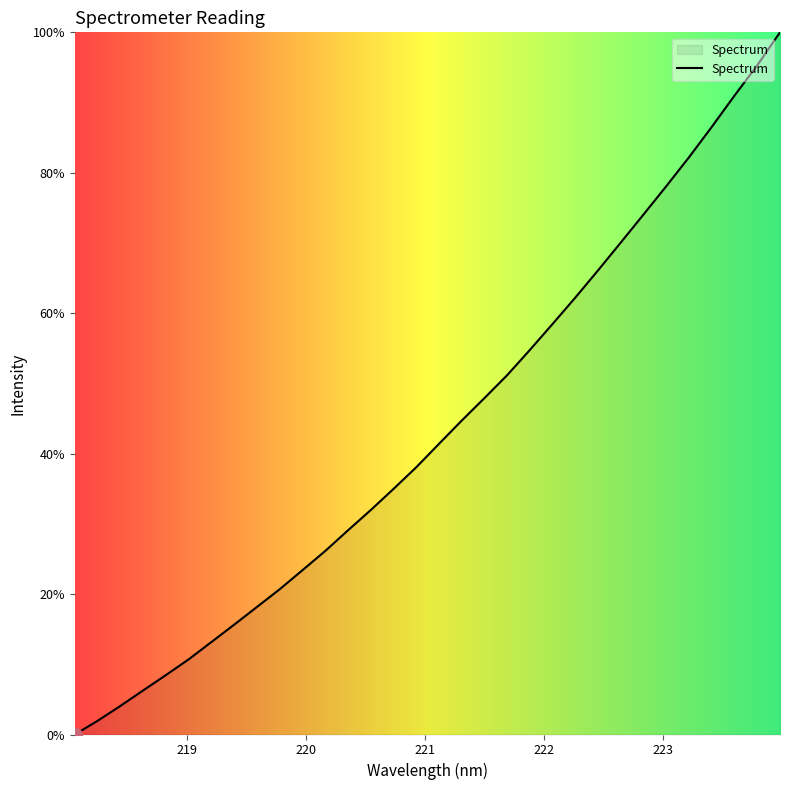

What is the greatest value displayed?

100.0